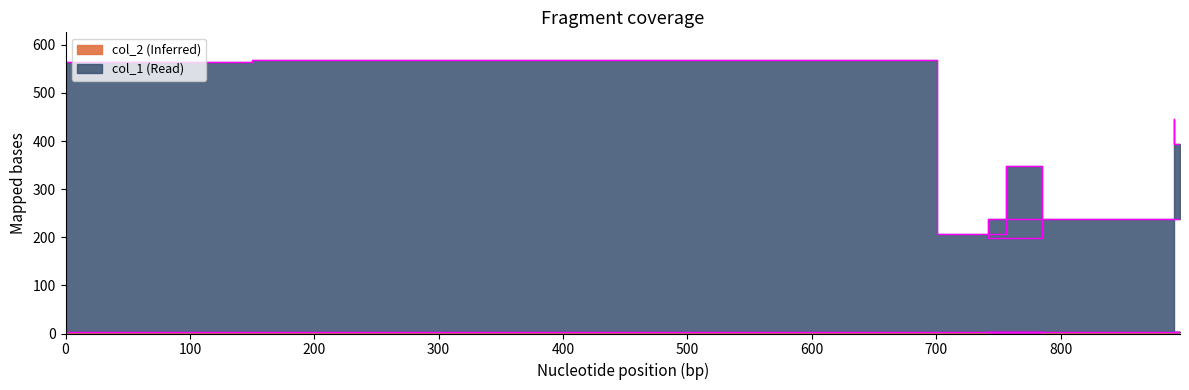

How many interior local peaks (higher than both neighbors) does the data have?

2